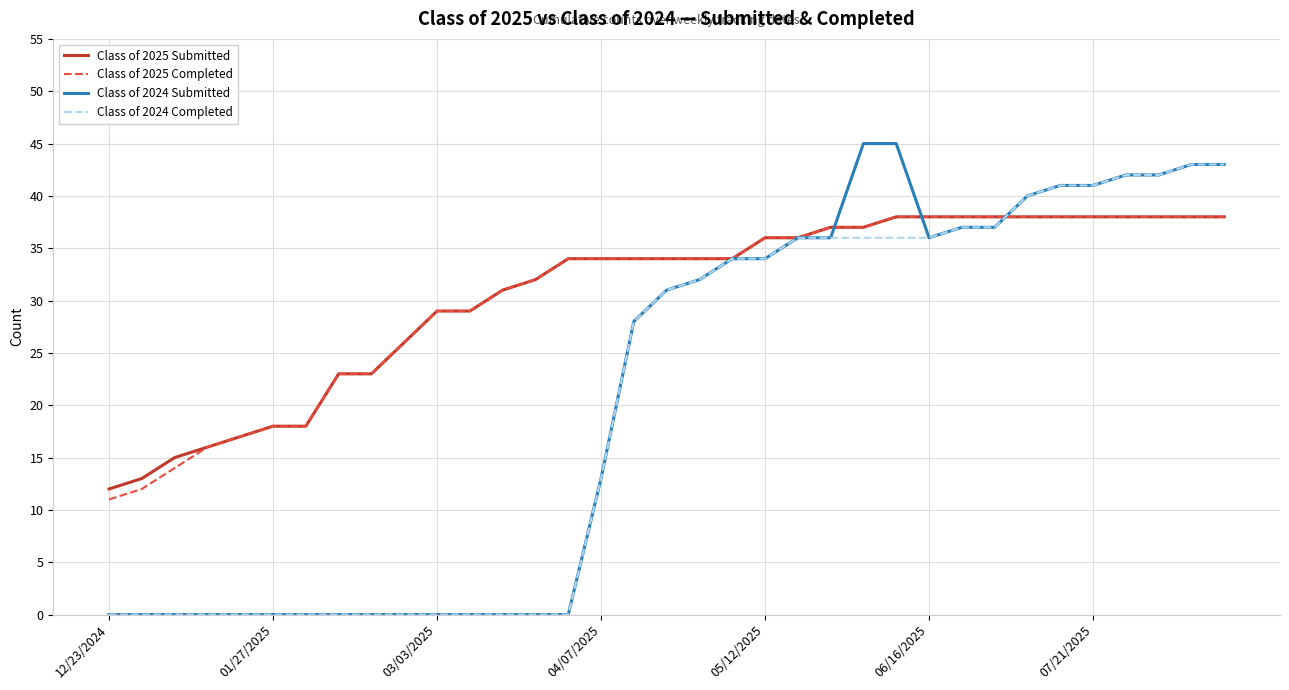

What is the greatest value displayed?

45